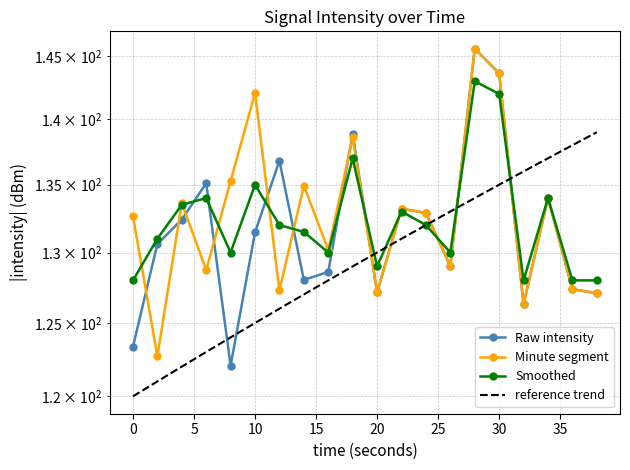

Where is the first local minimum for intensity(dBm)?

8